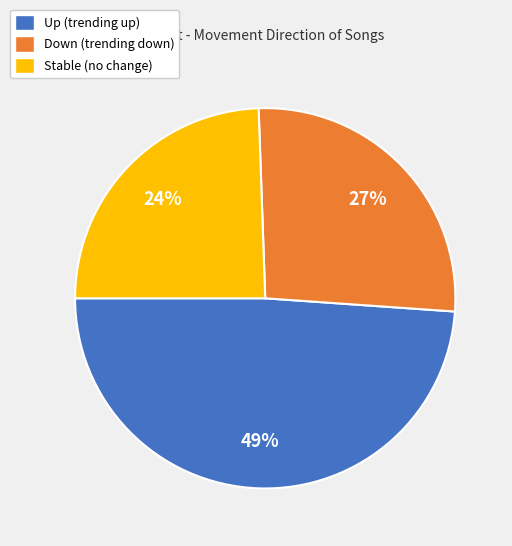

What is the ratio of the value at Up (trending up) to the value at Stable (no change)?

2.0